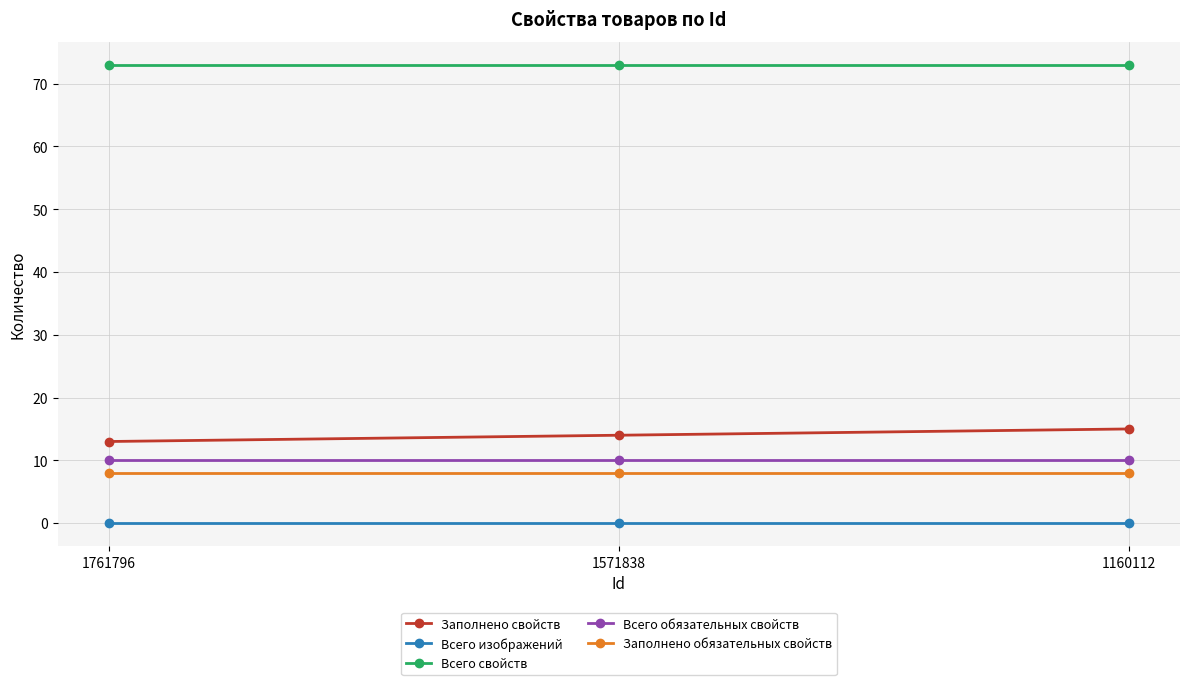

What is the value of the Всего свойств point at the 1st from the left?

73